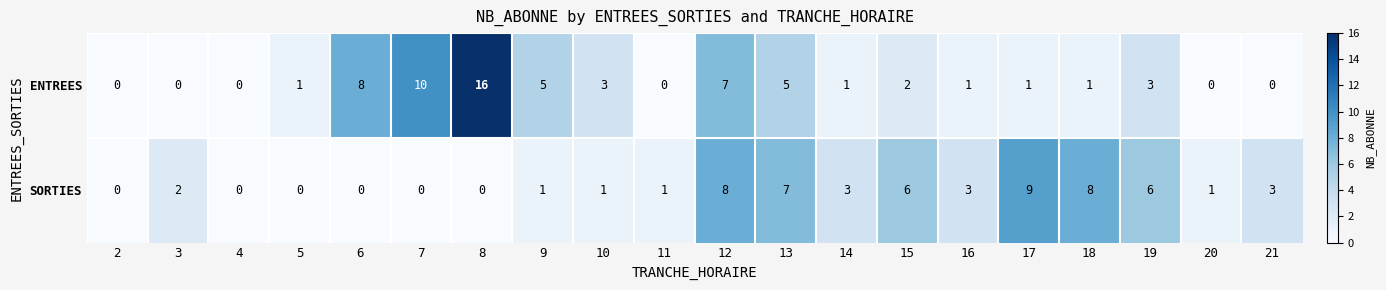

Which series has the widest spread of values?

ENTREES